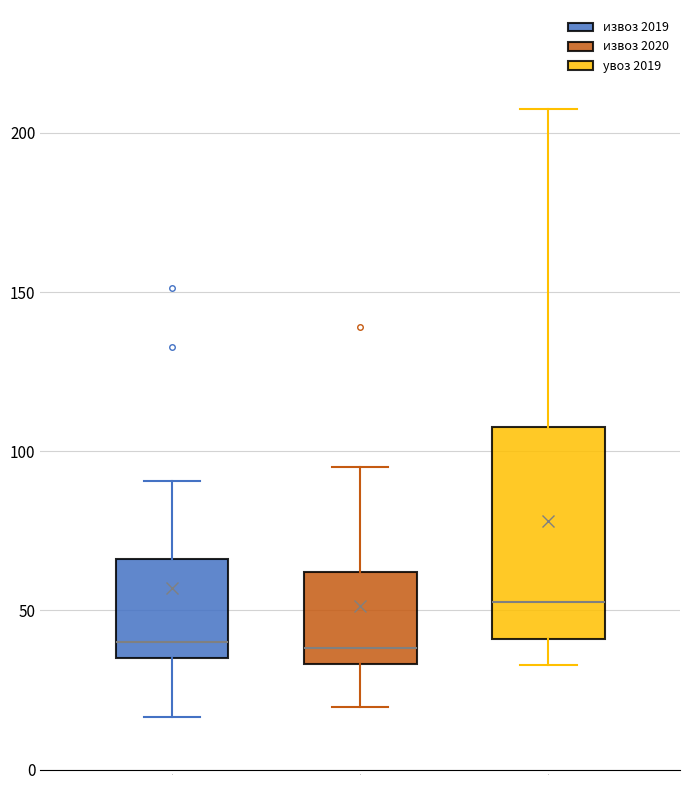

Reading left to right, transcribe this box plot: for each box, give where its median line is, the range the box spans, and where its two whiskers end, as read against the y-axis. The values are not printed on the chart, so give them approximately, as read against the axis.

1: median 40, box 35 to 65, whiskers 15 to 90
2: median 40, box 35 to 60, whiskers 20 to 95
3: median 55, box 40 to 110, whiskers 35 to 210